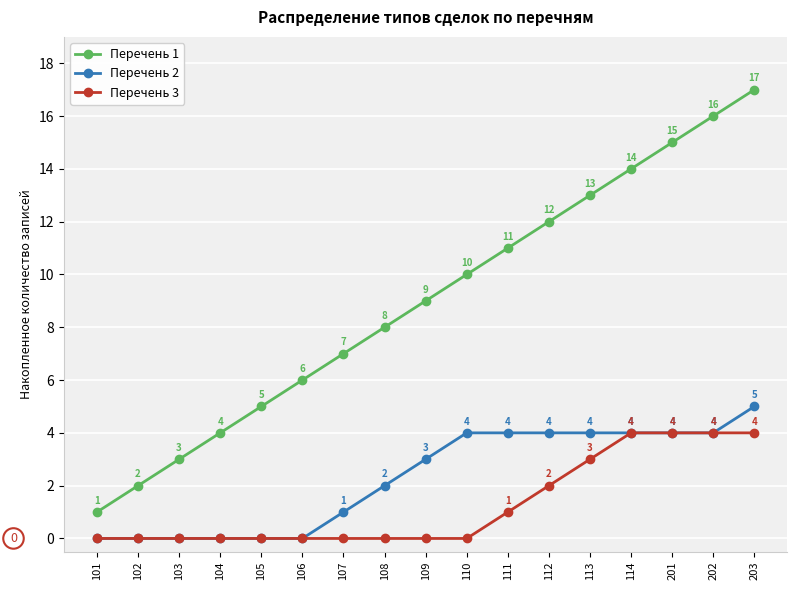

The Перечень 3 series shows 0 at 101. True or false?

True